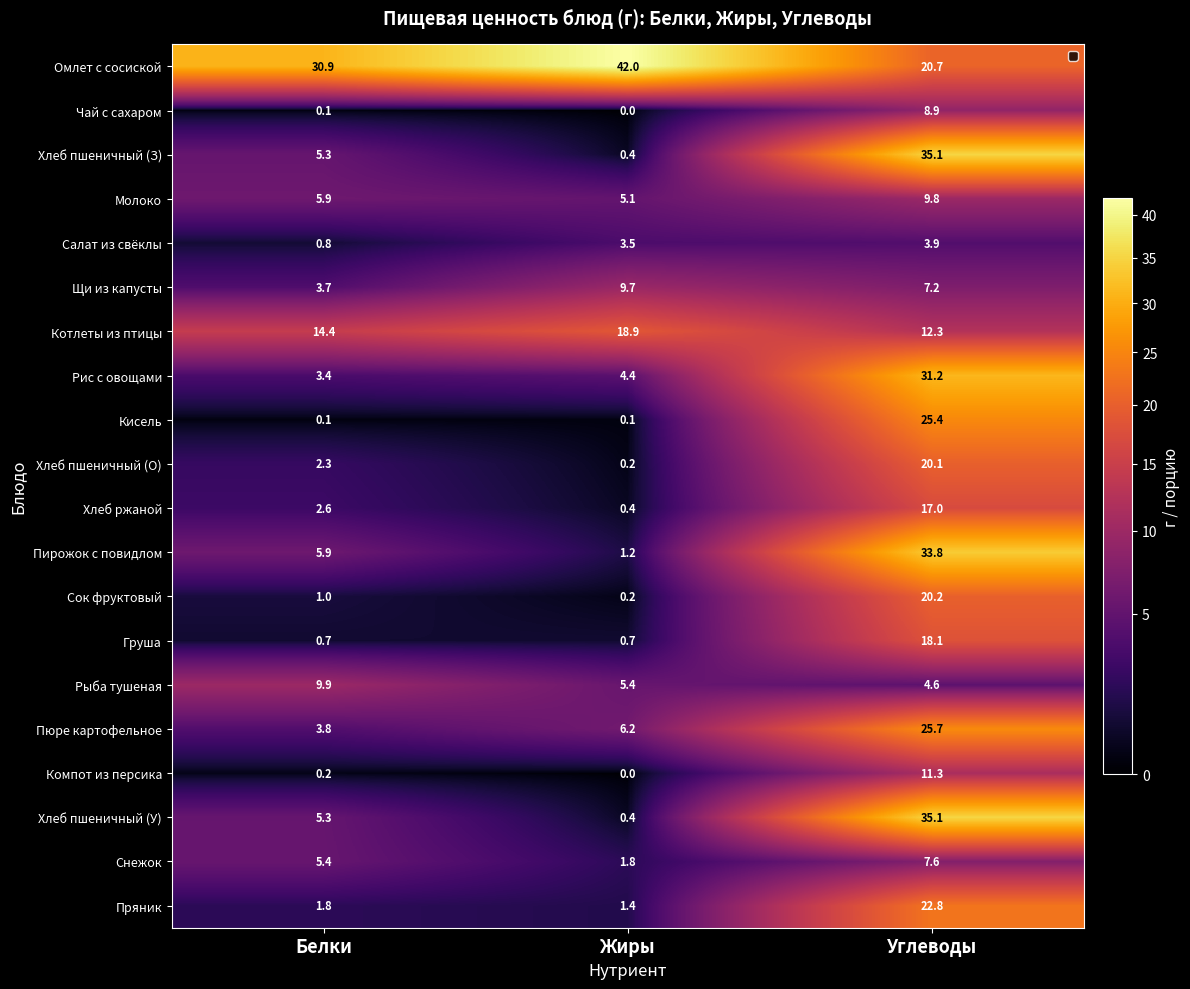

What is the difference between the highest and lowest values at Жиры?

42.0